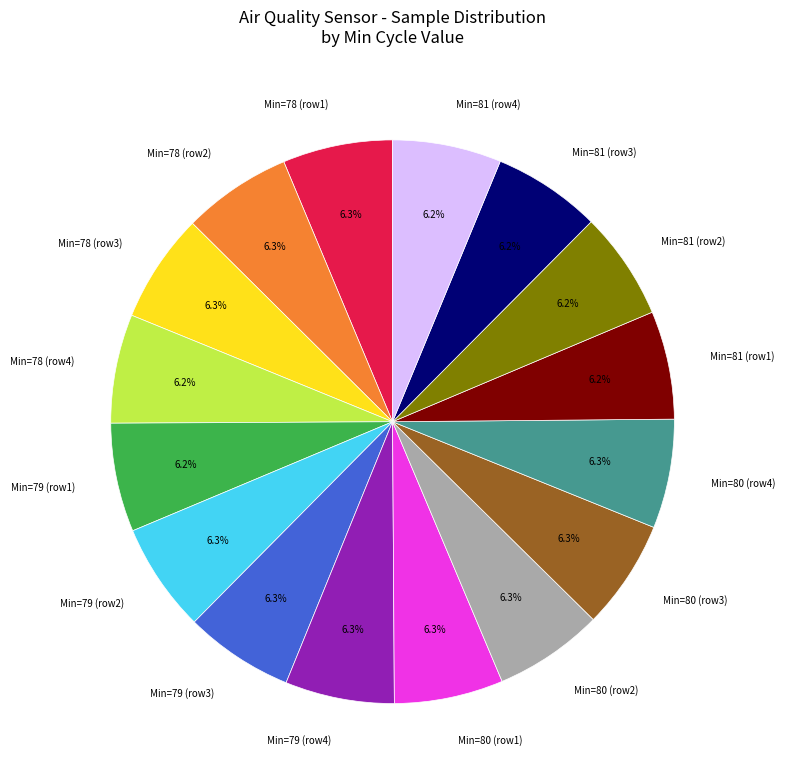

Approximately how many times larger is the value at Min=79 (row1) compared to Min=81 (row3)?

1.0